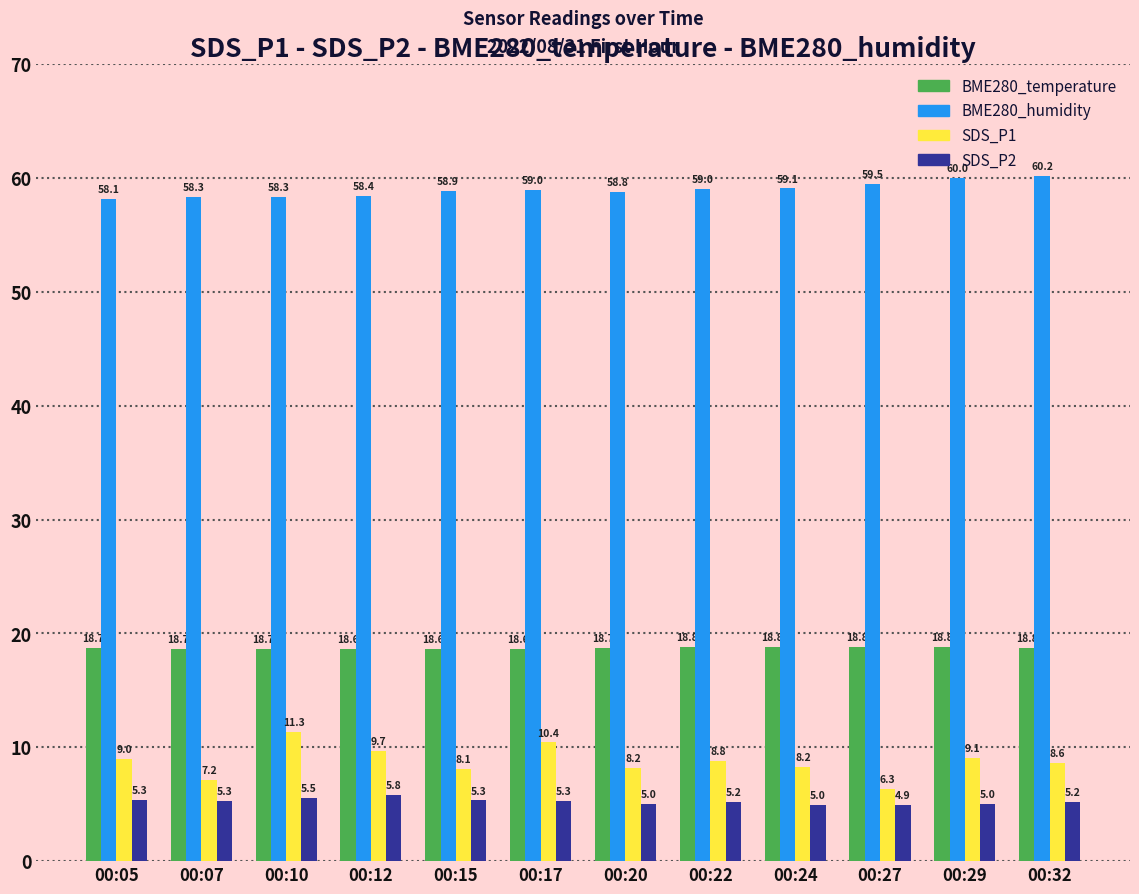

Which series has the widest spread of values?

SDS_P1